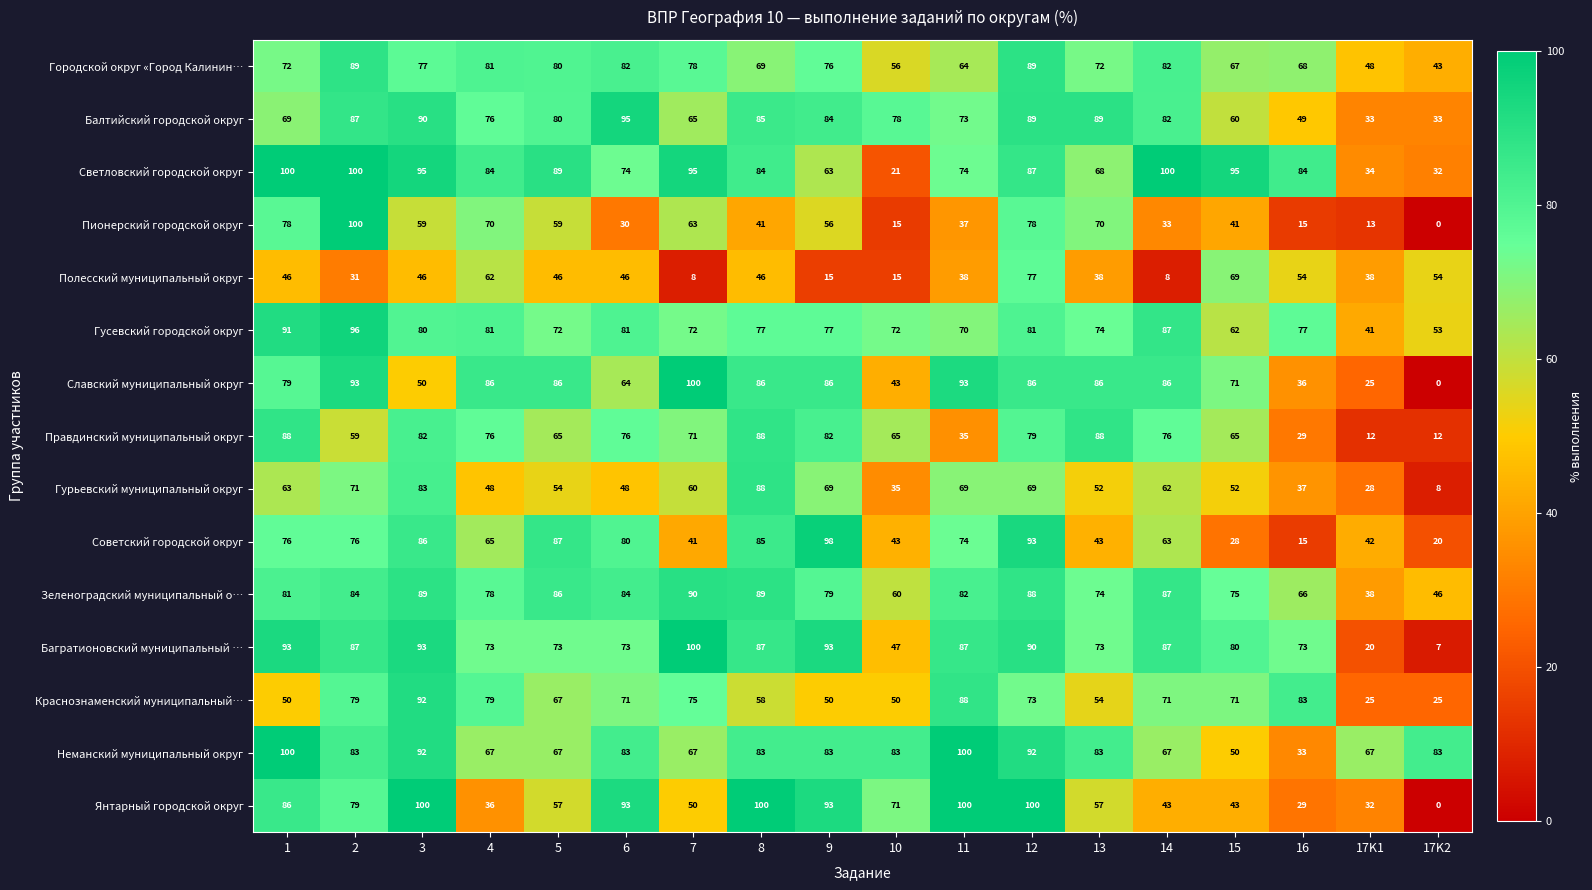

What is the difference between the highest and lowest values at 15?

67